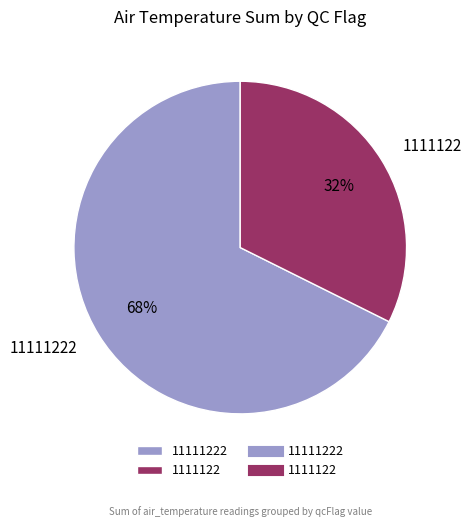

Is there any slice that represents more than half of the pie?

Yes